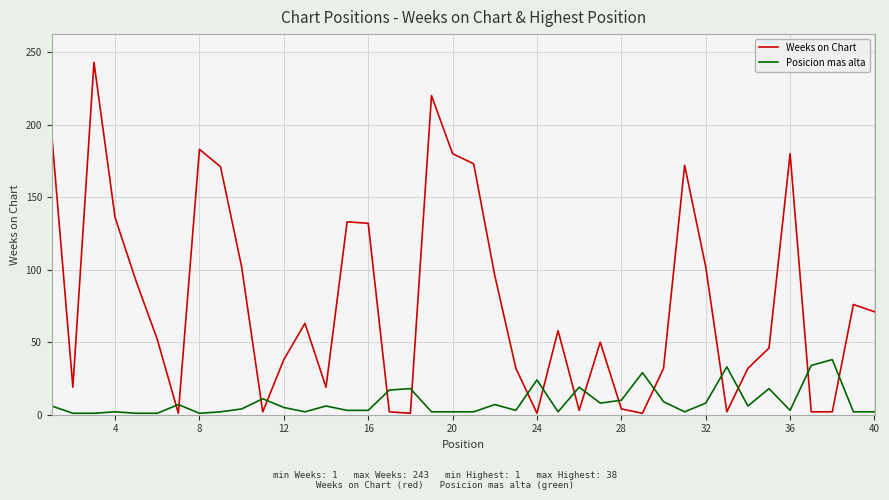

True or false: Posicion mas alta and Weeks on Chart intersect in this chart.

True